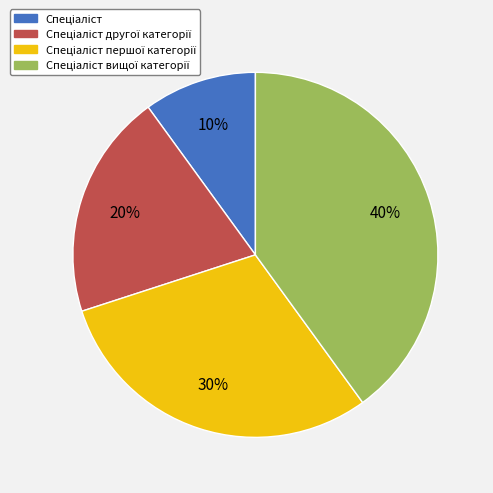

Is there a majority slice in this chart?

No